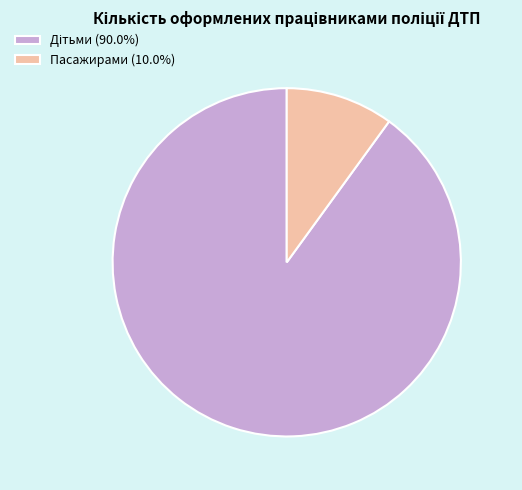

Is Пасажирами (10.0%) the majority of the pie?

No